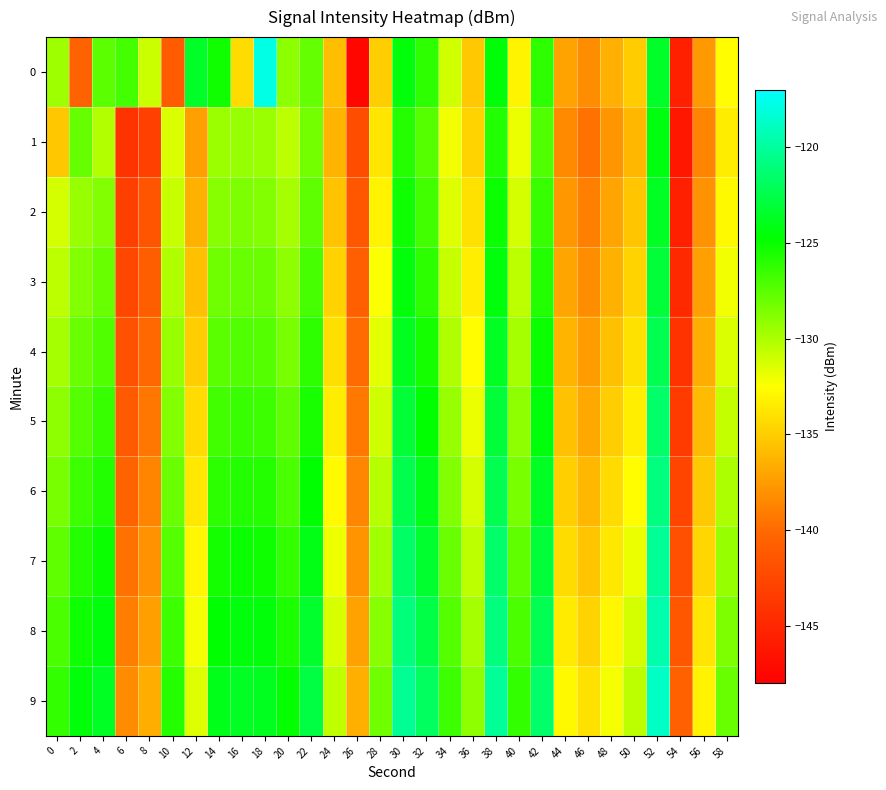

What is the spread (max minus min) of values at 6?

17.3